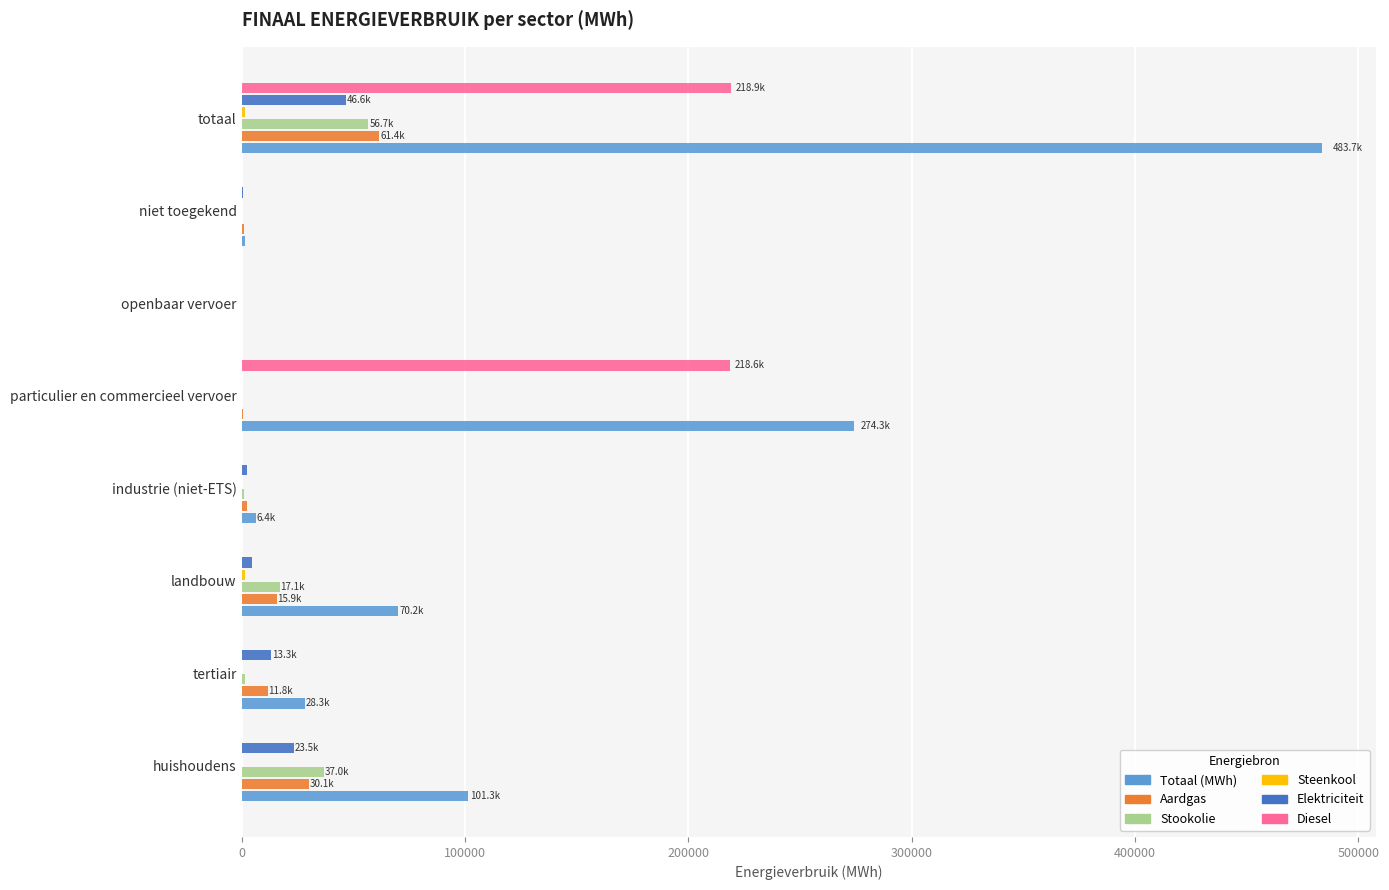

What is the sum of all Stookolie values?

113377.2